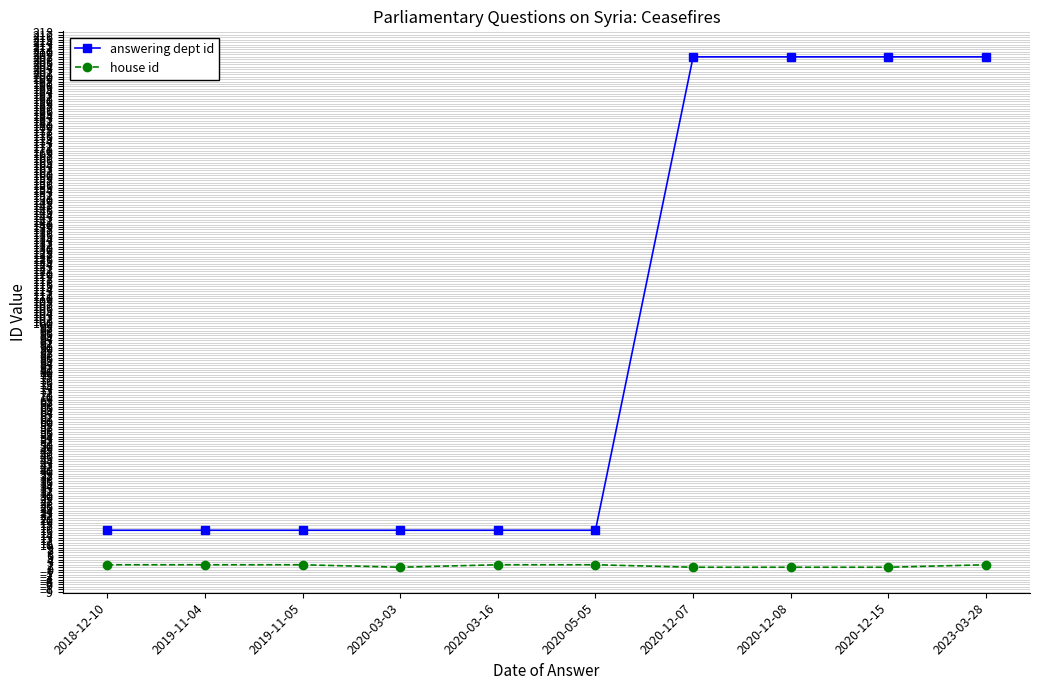

Reading left to right, transcribe all the data shown in this chart.

answering dept id: 2018-12-10=16	2019-11-04=16	2019-11-05=16	2020-03-03=16	2020-03-16=16	2020-05-05=16	2020-12-07=208	2020-12-08=208	2020-12-15=208	2023-03-28=208
house id: 2018-12-10=2	2019-11-04=2	2019-11-05=2	2020-03-03=1	2020-03-16=2	2020-05-05=2	2020-12-07=1	2020-12-08=1	2020-12-15=1	2023-03-28=2